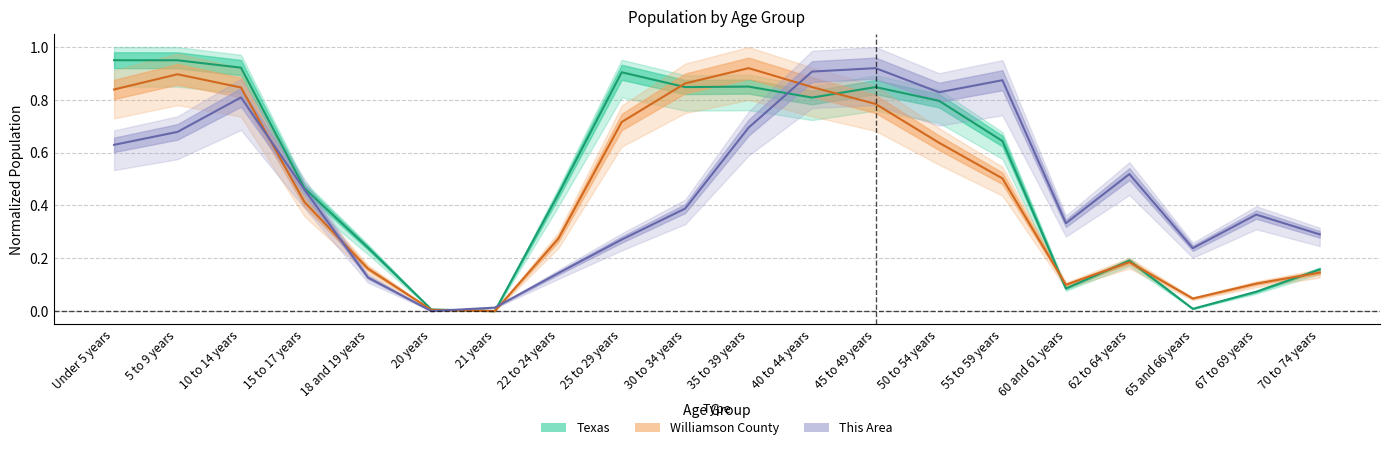

Which series has the widest spread of values?

Texas